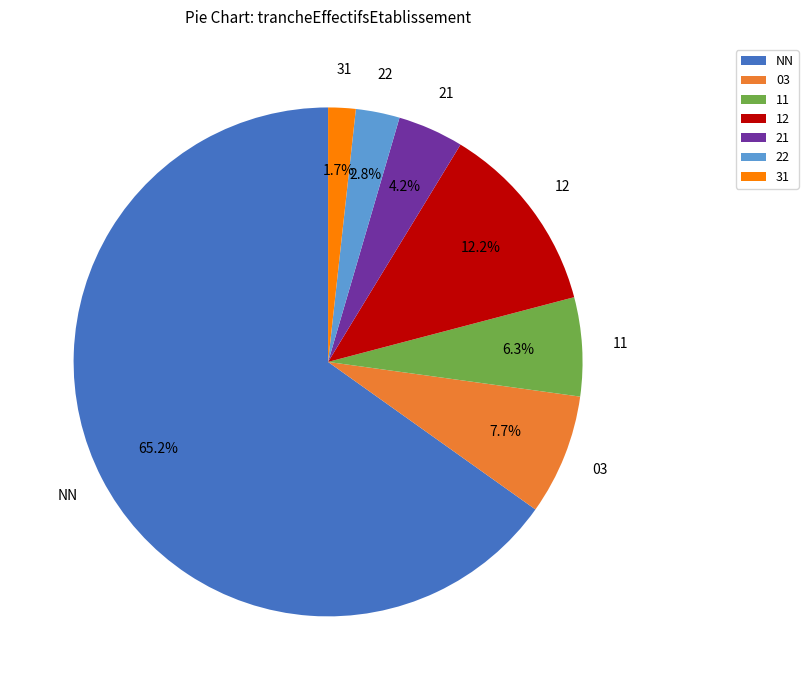

Rank the categories by value from highest to lowest.

NN, 12, 03, 11, 21, 22, 31